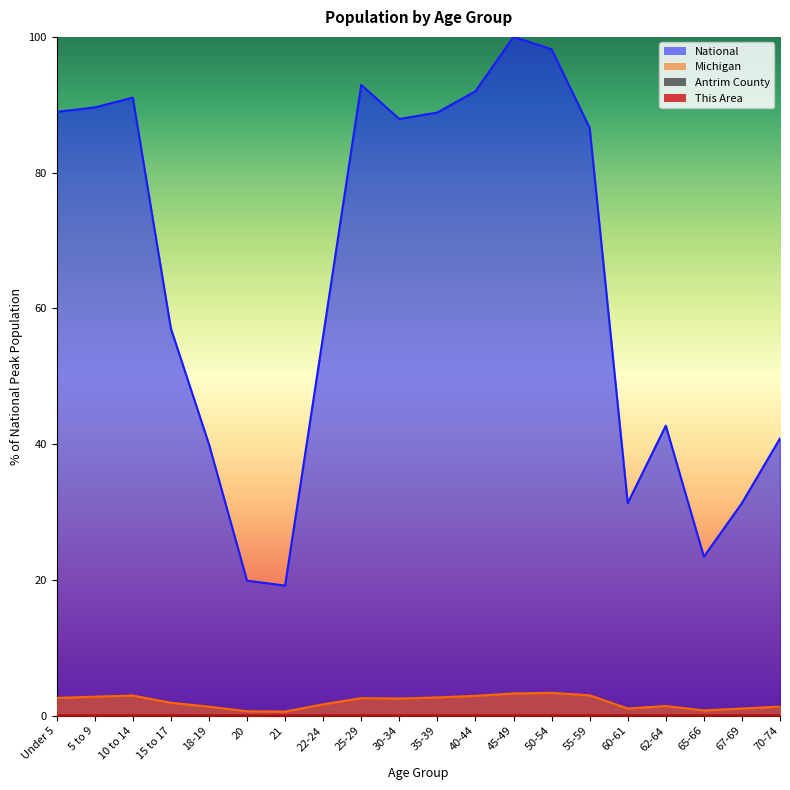

What is the difference between the maximum and minimum values in the Michigan series?

2.8